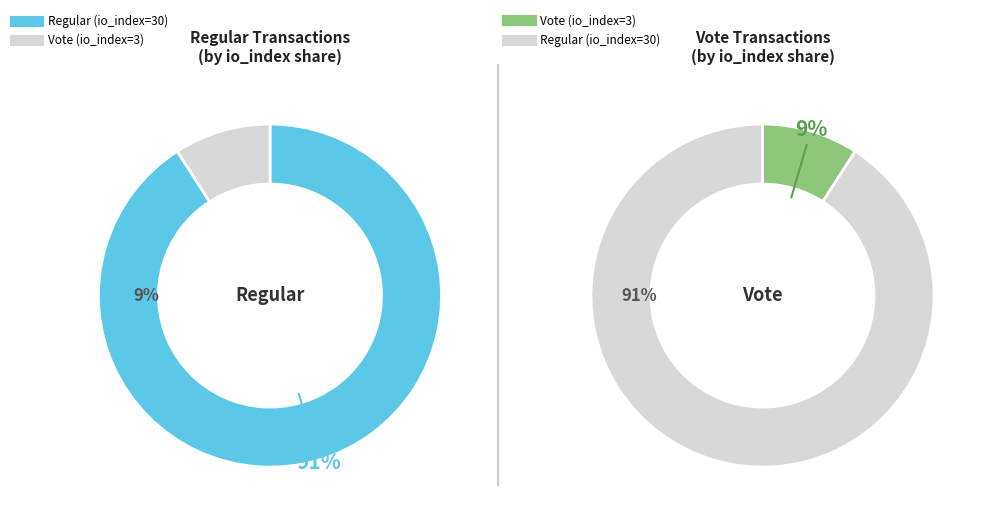

What is the largest slice in the pie chart?

Regular